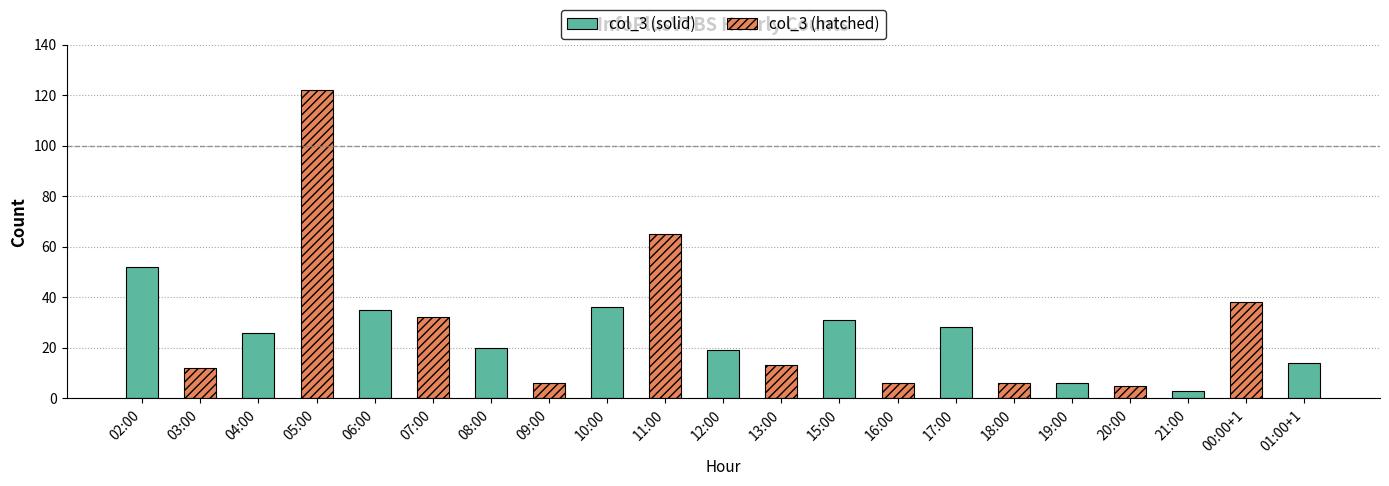

Does the chart contain stacked bars?

No